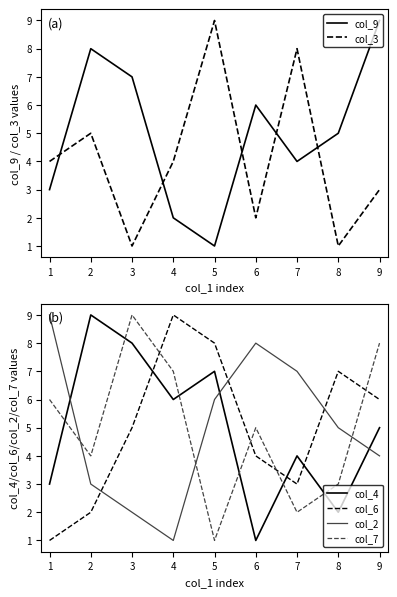

How many intersections are there between col_2 and col_4?

3